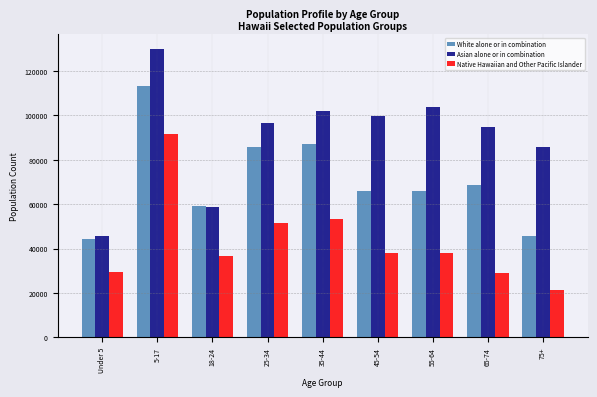

Which series has the largest range (max minus min)?

Asian alone or in combination